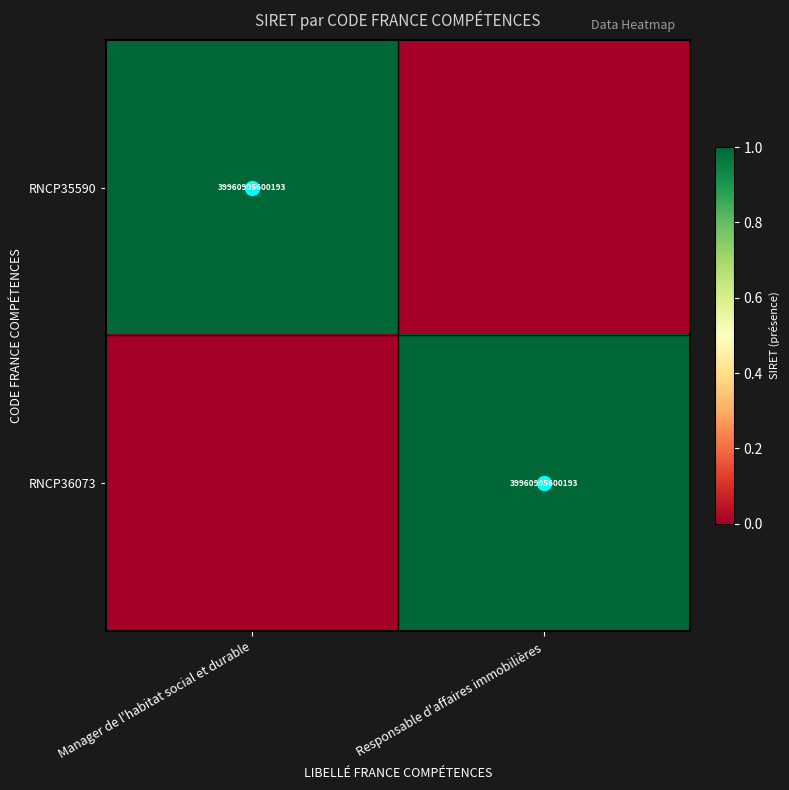

At Responsable d'affaires immobilières, list the series in order from smallest to largest.

RNCP35590, RNCP36073